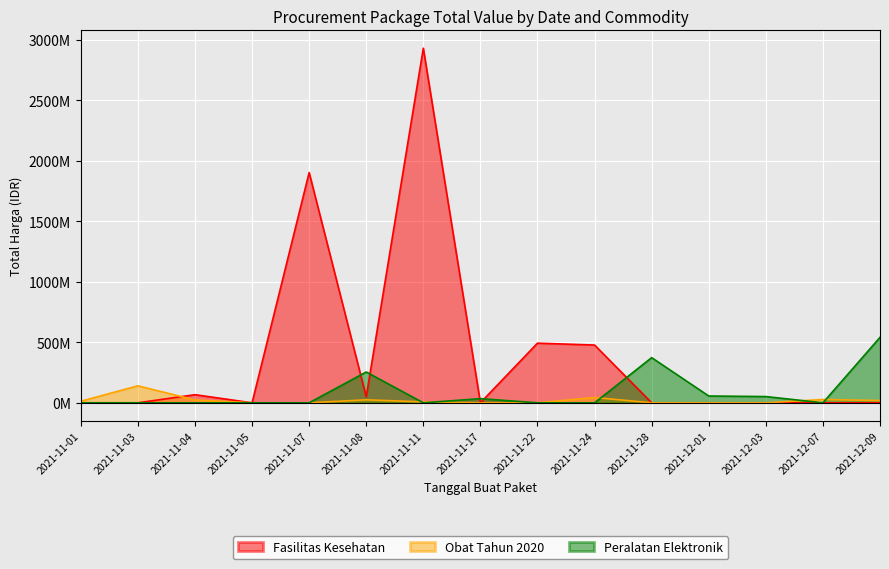

What are all the series names shown in the legend?

Fasilitas Kesehatan, Obat Tahun 2020, Peralatan Elektronik